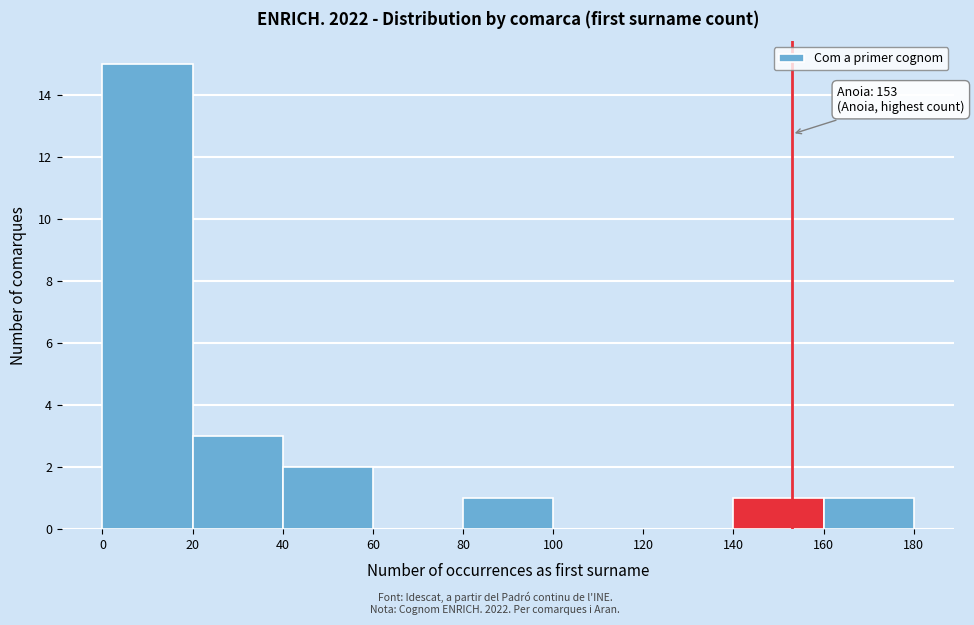

Which range on the x-axis has the tallest bar?

0 to 20